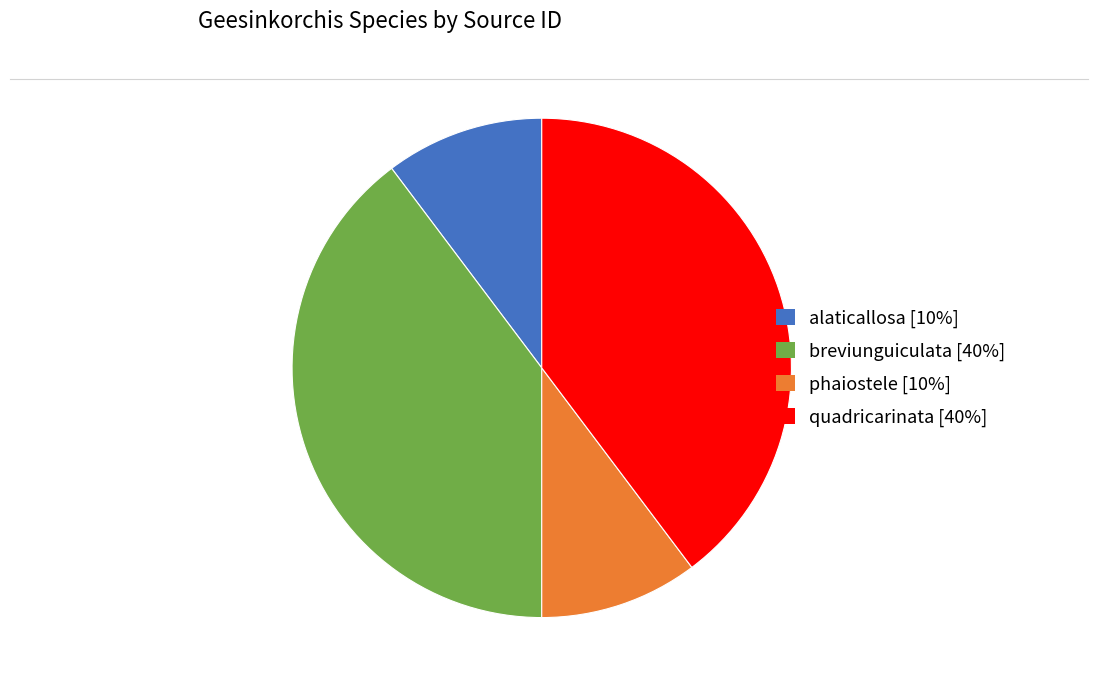

Which has a higher value, alaticallosa [10%] or quadricarinata [40%]?

quadricarinata [40%]